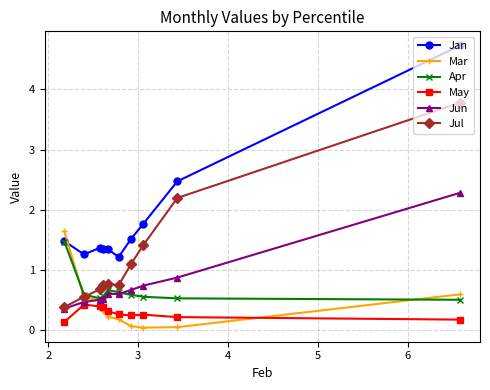

What is the greatest value displayed?

4.7